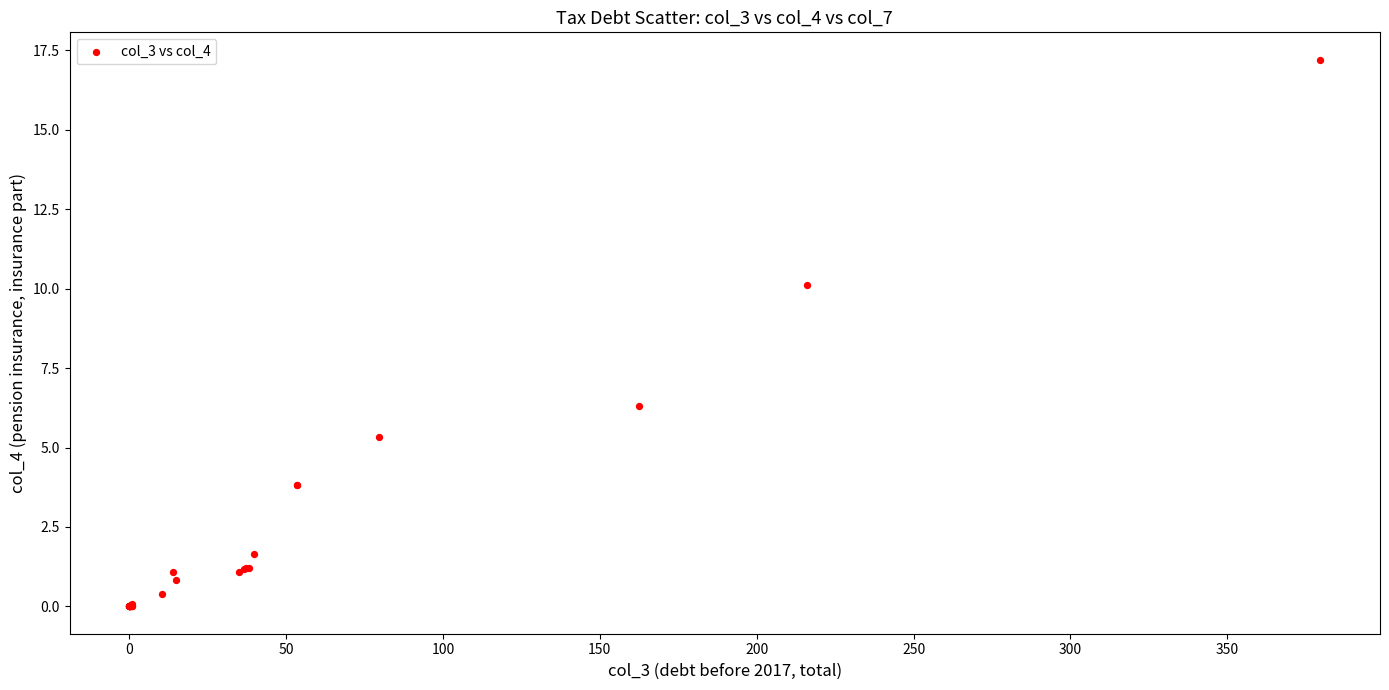

What Y value in the scatter plot is closest to 8?

6.3